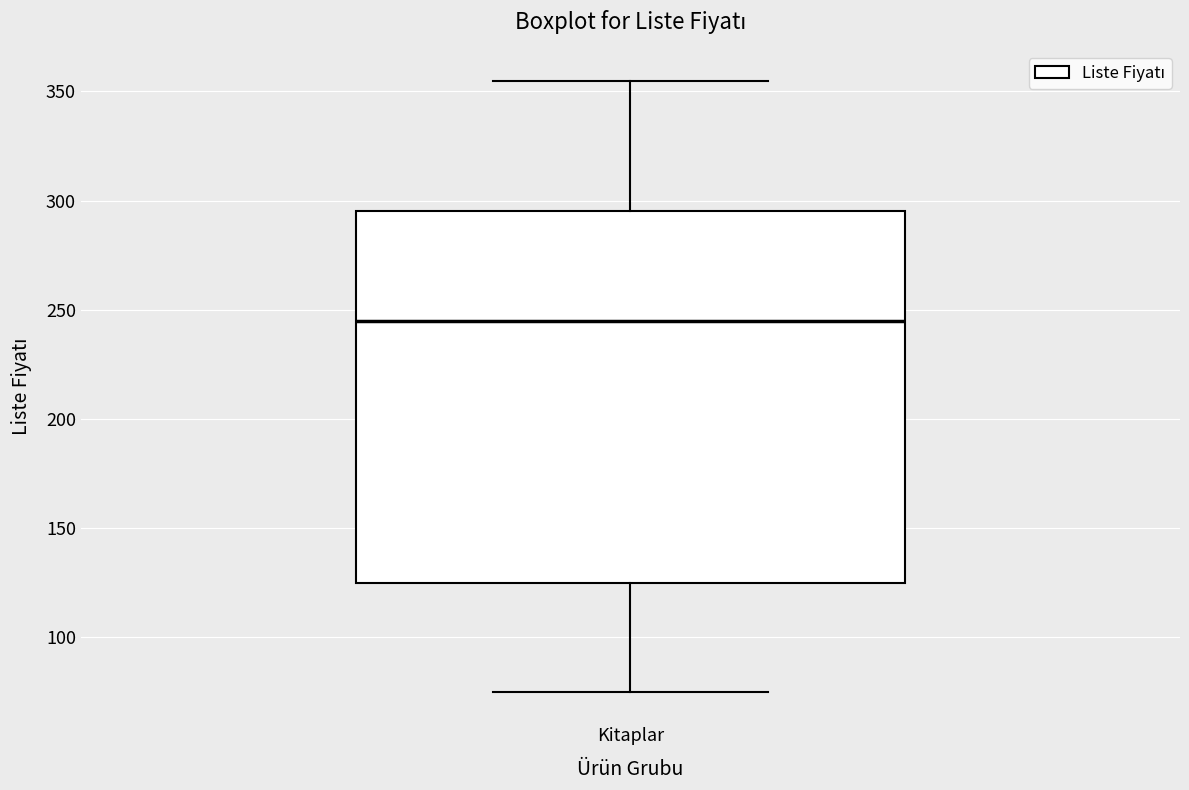

Transcribe this box plot: give where the median line is, the range the box spans, and where the two whiskers end, as read against the y-axis. The values are not printed on the chart, so give them approximately, as read against the axis.

median 245, box 125 to 295, whiskers 75 to 355